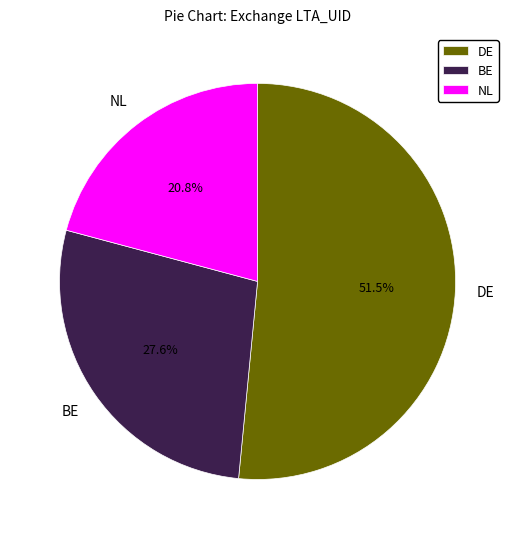

Combined, what portion of the pie is DE and NL?

72.4%